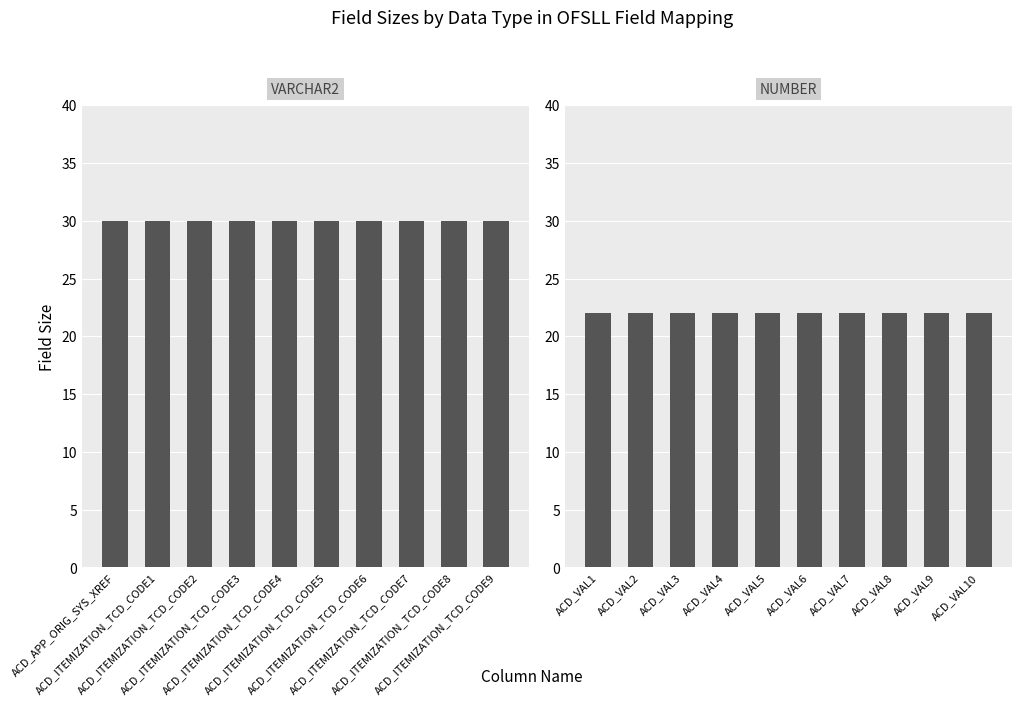

What is the label of the 8th bar from the right?

ACD_ITEMIZATION_TCD_CODE2